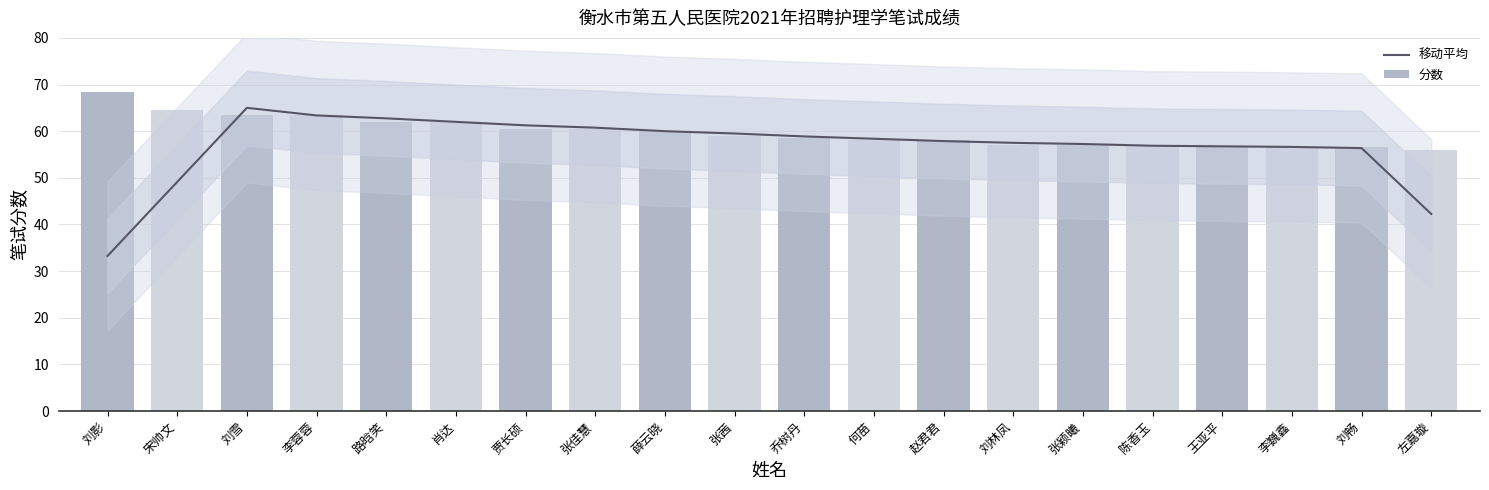

What is the maximum value shown in the chart?

68.5